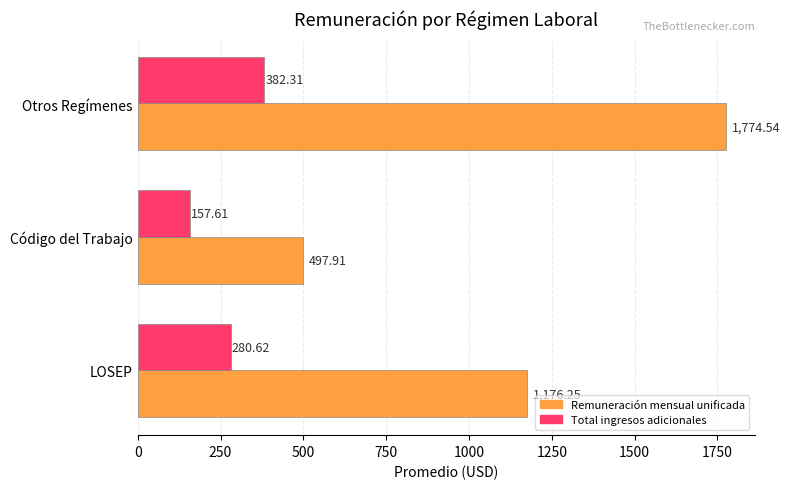

What is the total value across all series at LOSEP?

1456.9